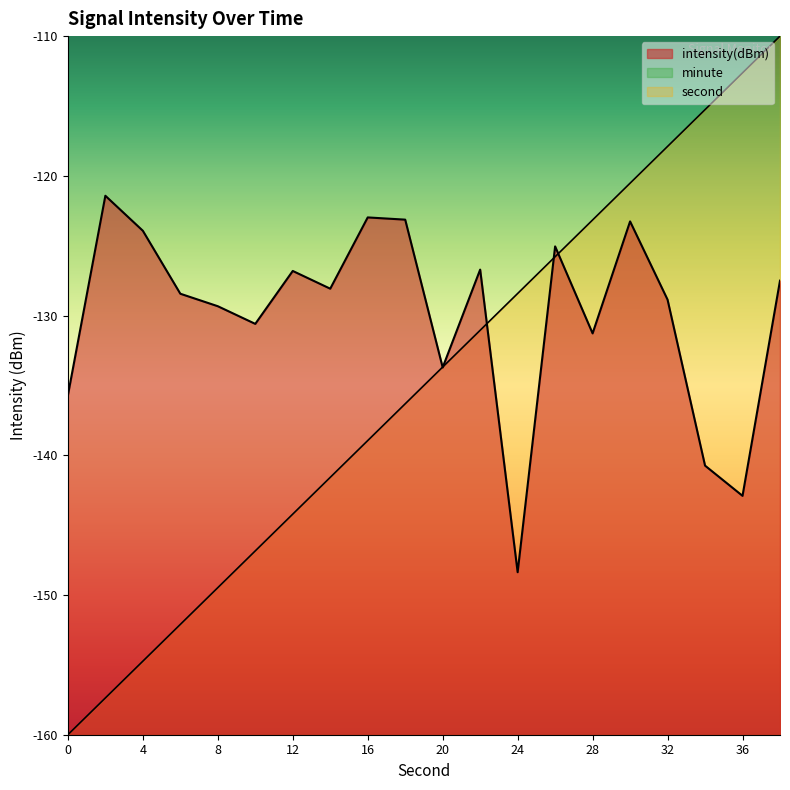

What is the approximate value of intensity at 8?

-129.3